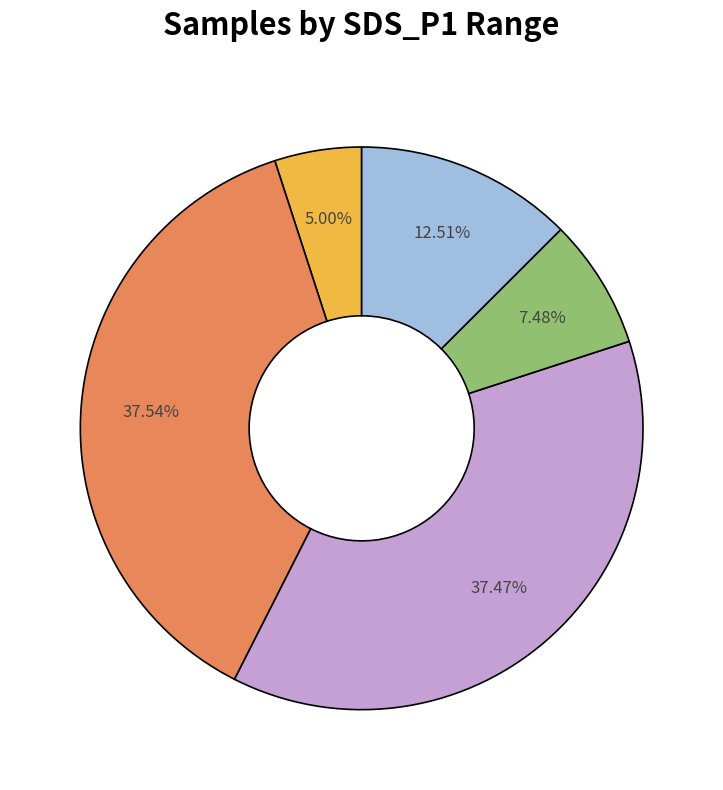

How many slices are in this pie chart?

5